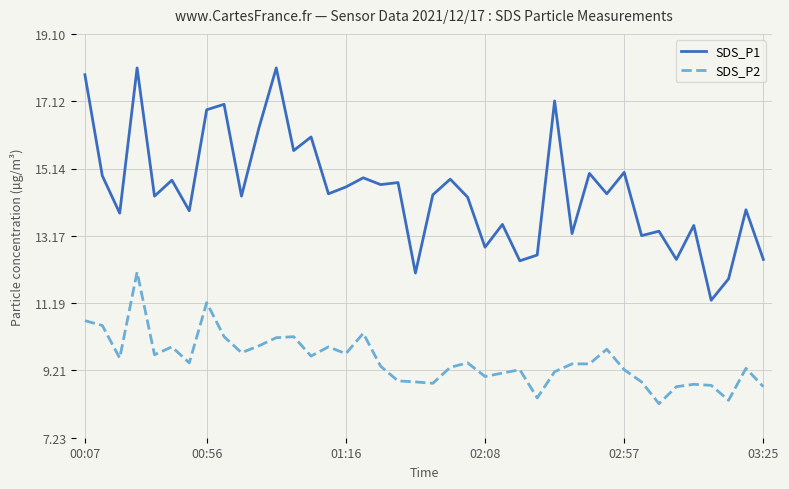

What is the difference between the maximum and minimum values in the SDS_P2 series?

3.9